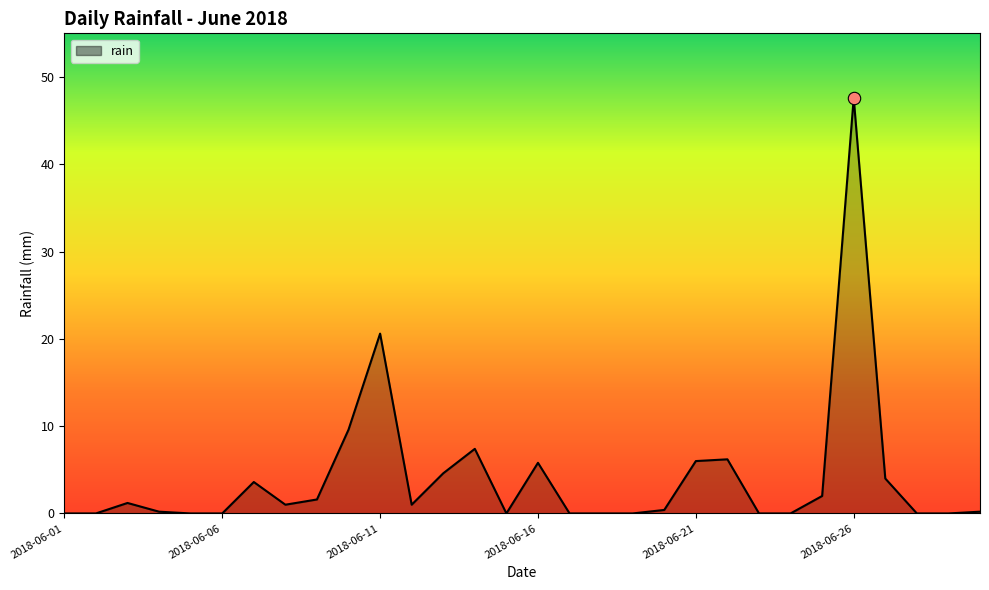

What is the difference between the maximum and minimum values?

47.6